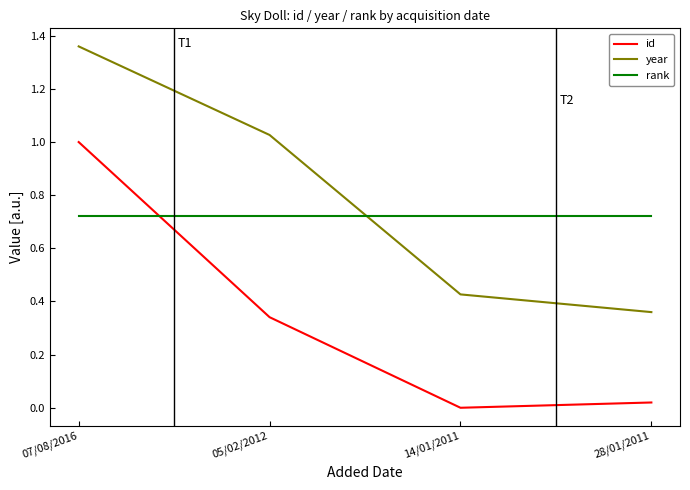

True or false: rank and year cross at least once.

True